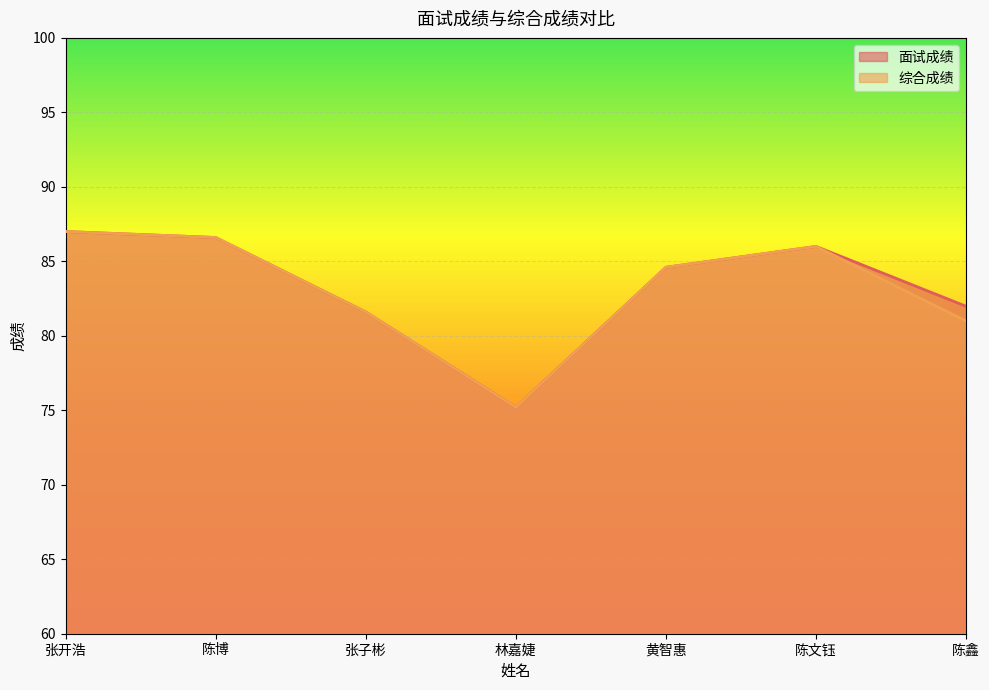

At which category does 综合成绩 reach its first local peak?

陈文钰